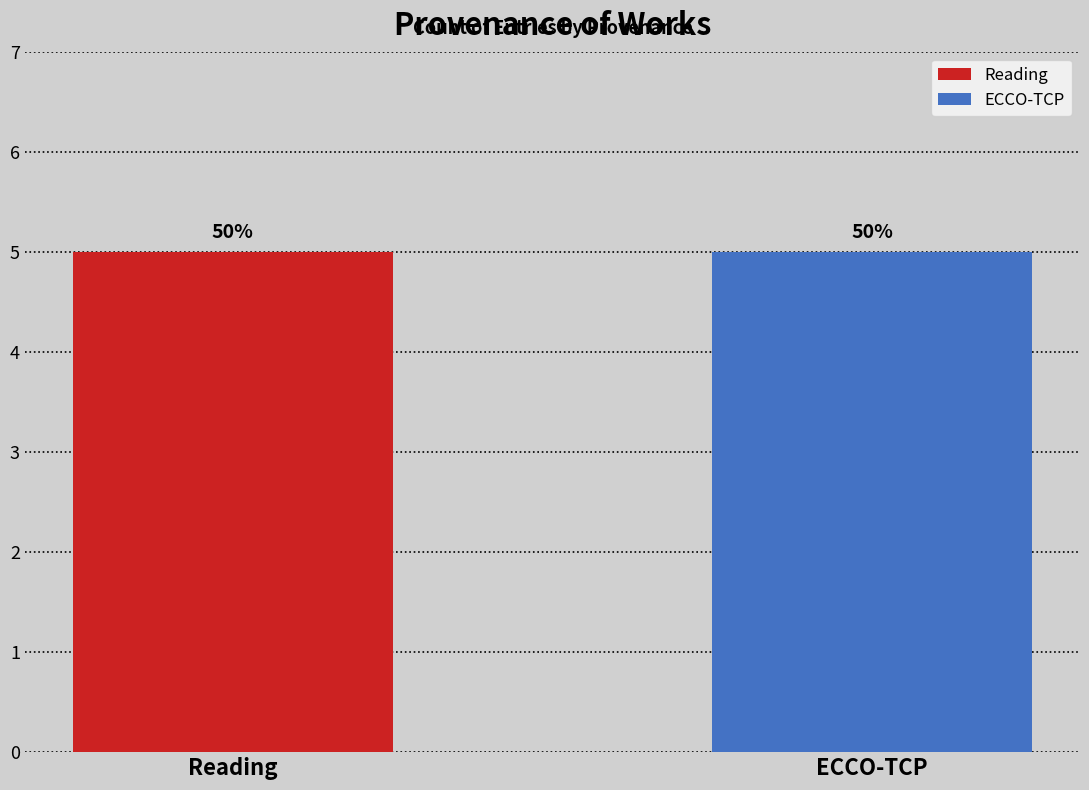

Which series has the widest spread of values?

Reading